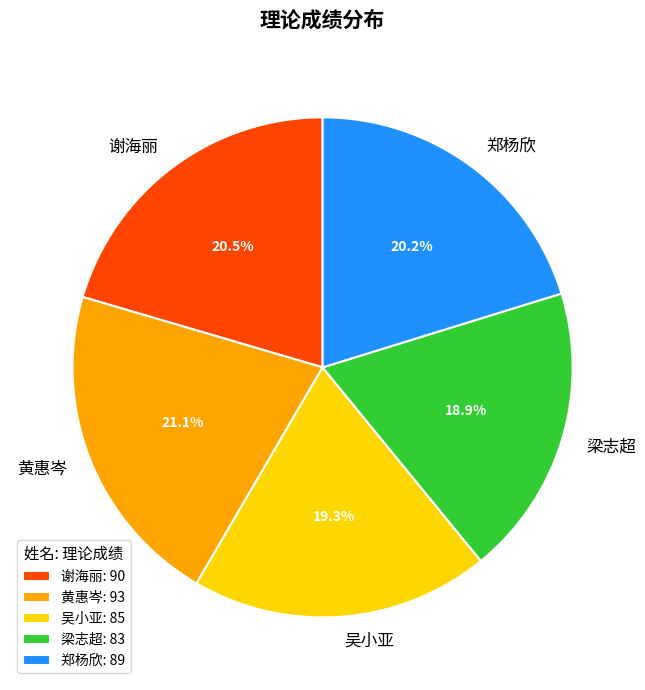

Count the number of slices in the pie.

5